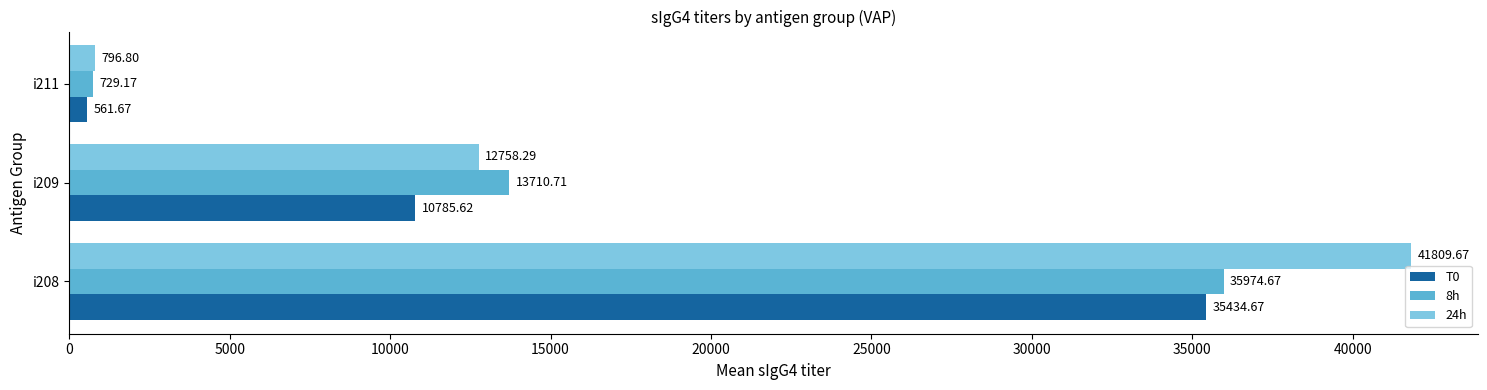

What is the spread (max minus min) of values at i211?

235.1